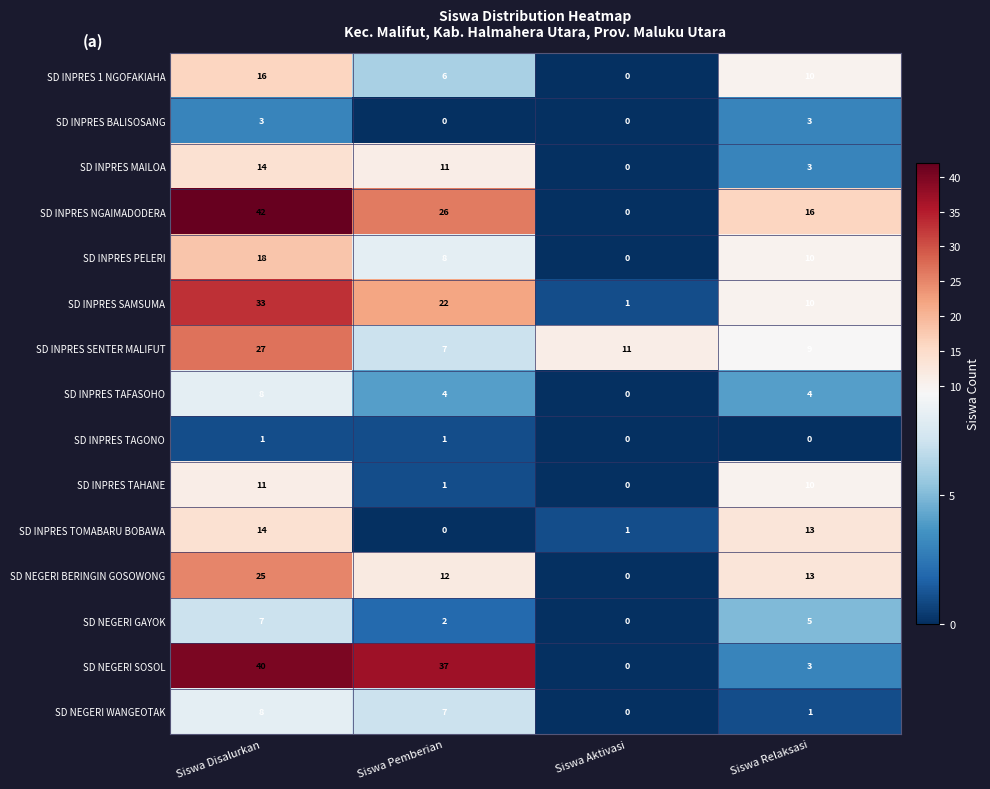

True or false: SD INPRES SAMSUMA has a value of 37 at Siswa Pemberian.

False